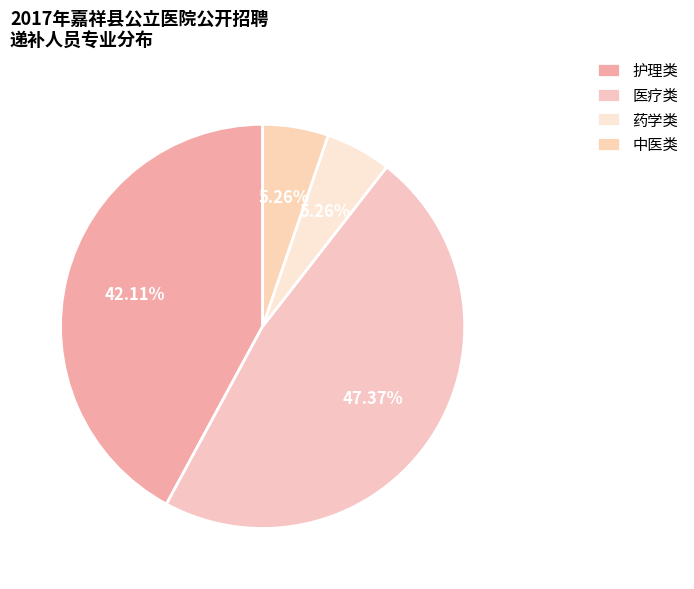

To the nearest percent, what is the combined percentage of 护理类 and 中医类?

47%